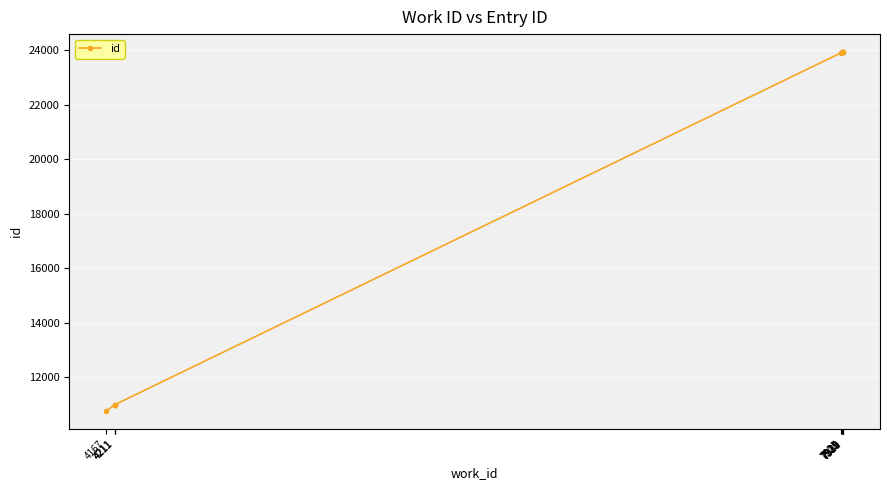

What is the value of the 4th point from the left?

10984